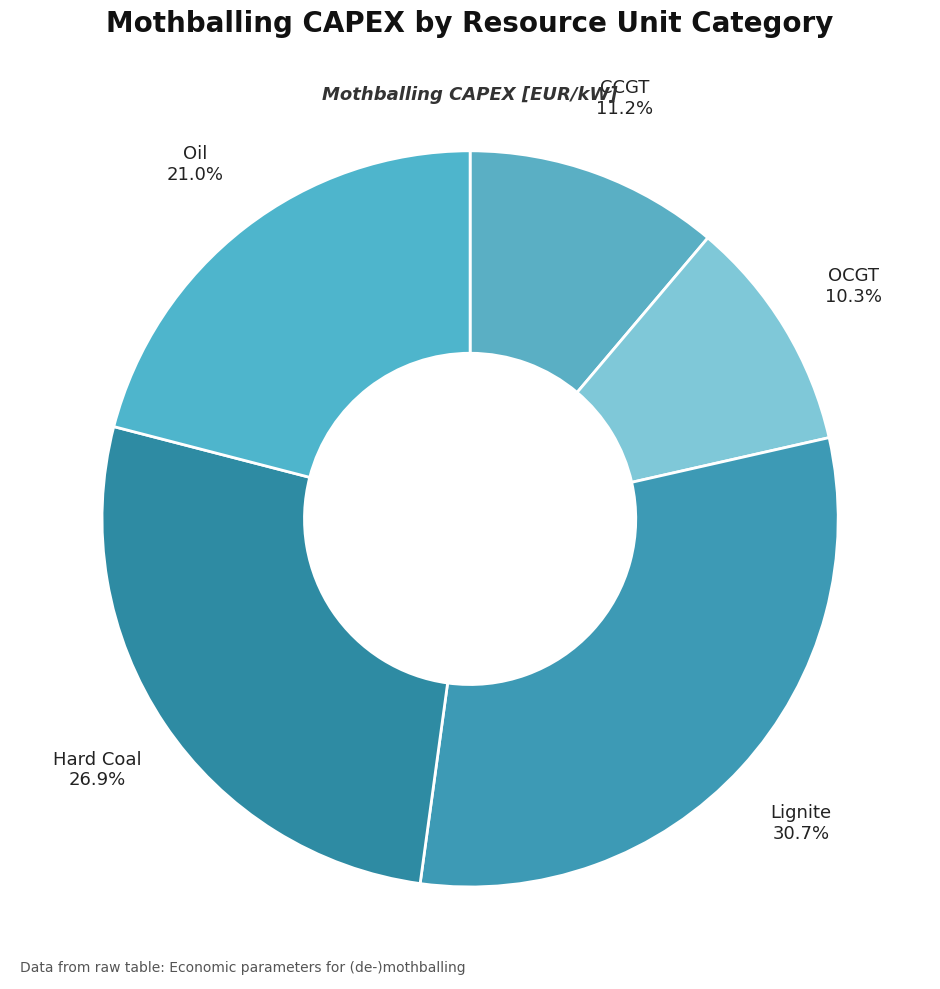

How many slices are in this pie chart?

5